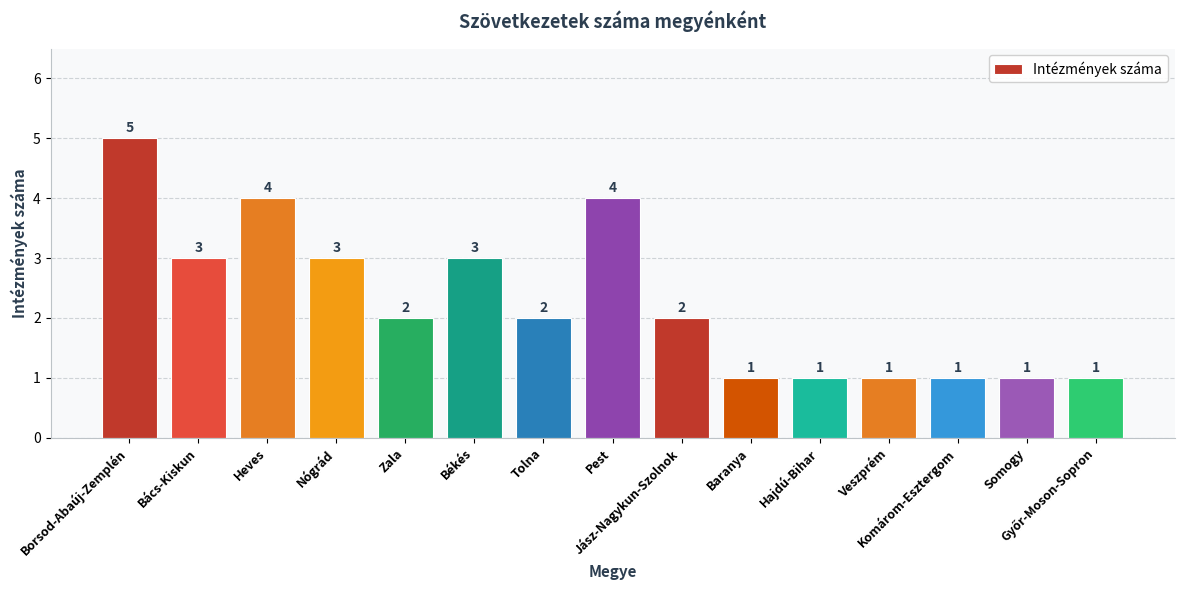

Reading left to right, what are all the values shown in this chart?

5	3	4	3	2	3	2	4	2	1	1	1	1	1	1